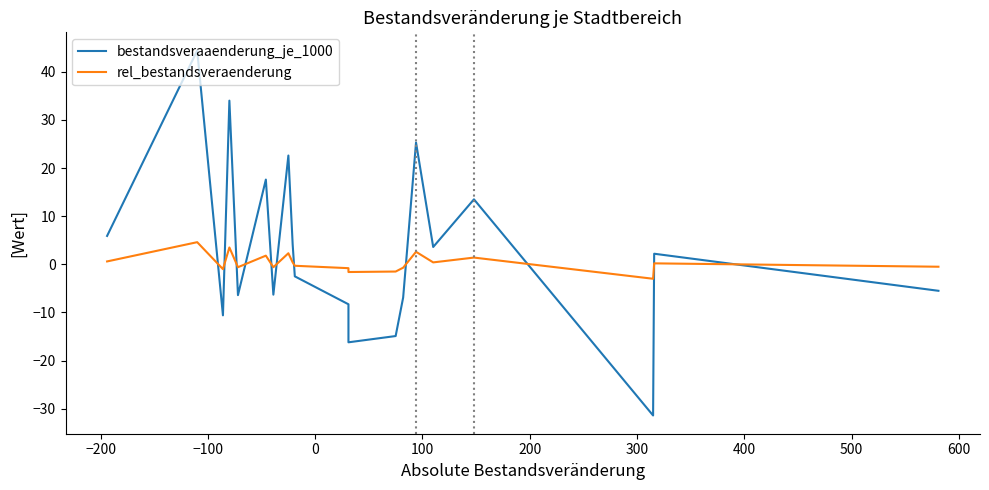

How many series are shown in this chart?

2